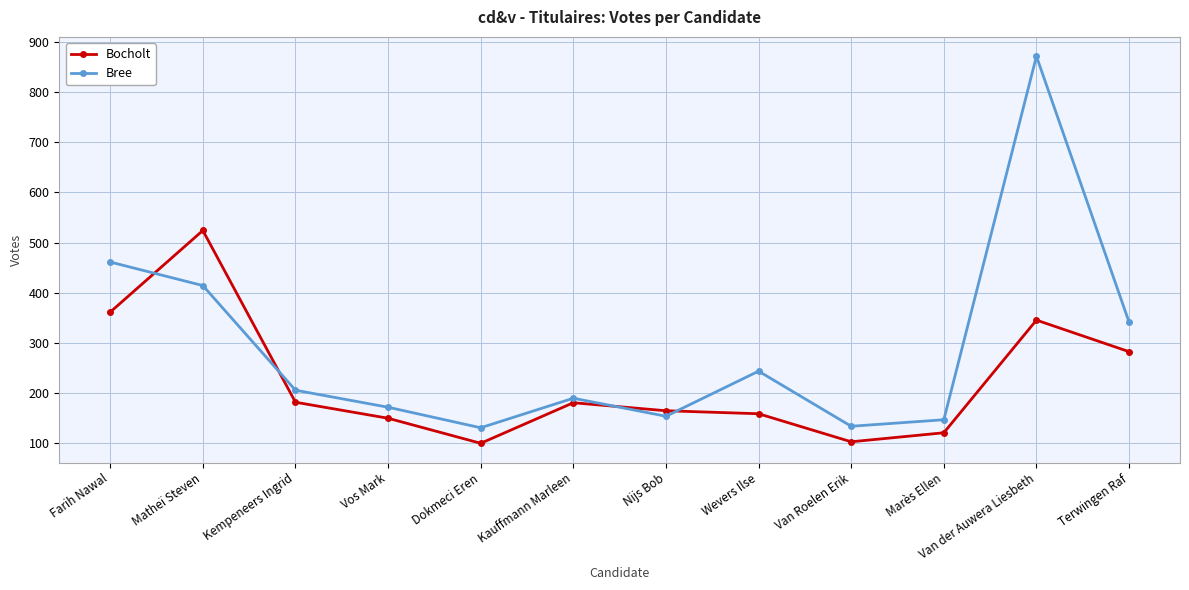

At which category does Bocholt reach its first local valley?

Dokmeci Eren